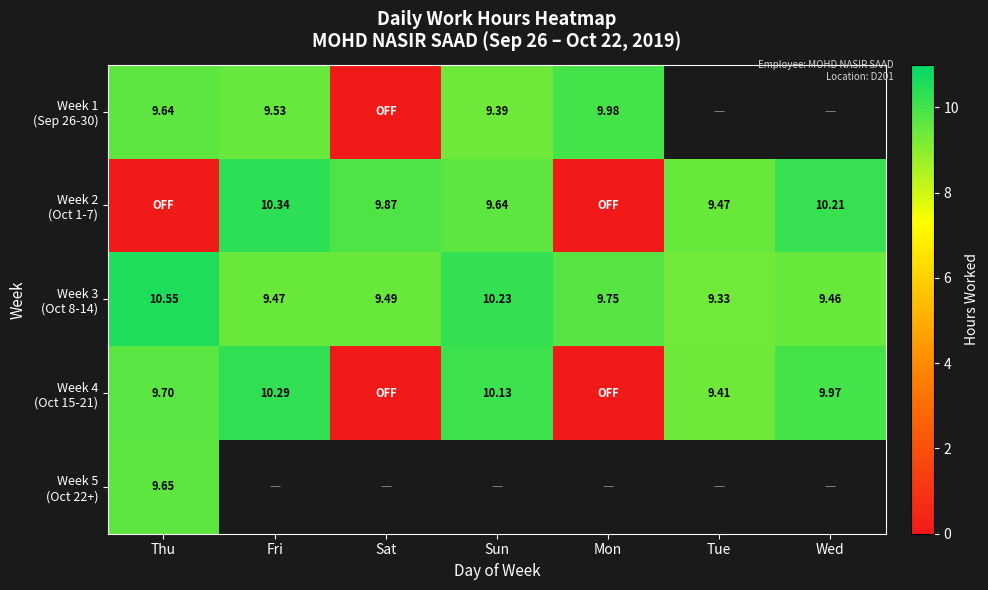

What is the lowest value of the Week 5 (Oct 22+) series?

9.7